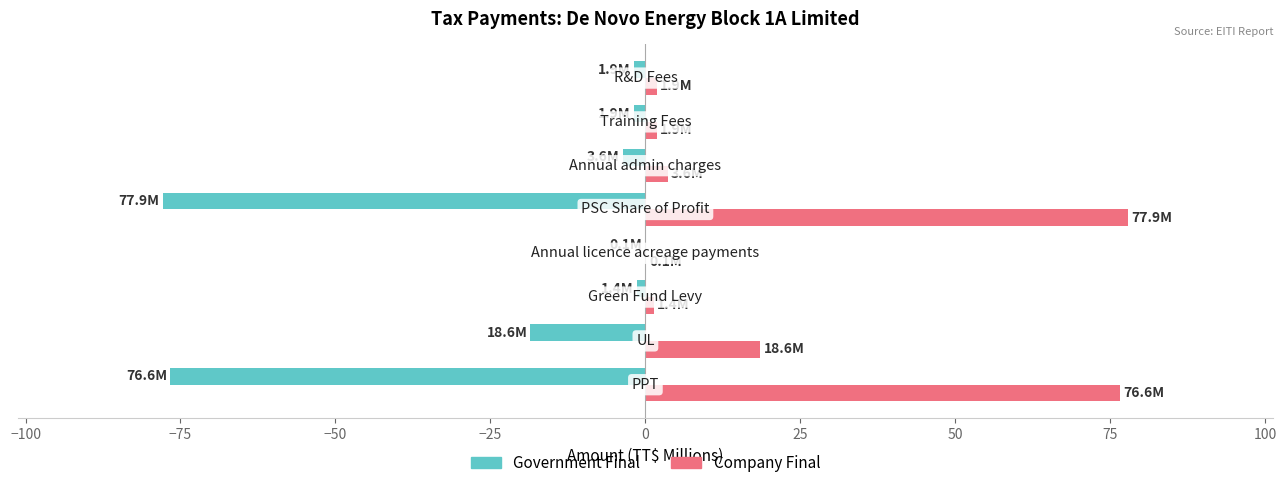

Which series has the largest total across all categories?

Company Final